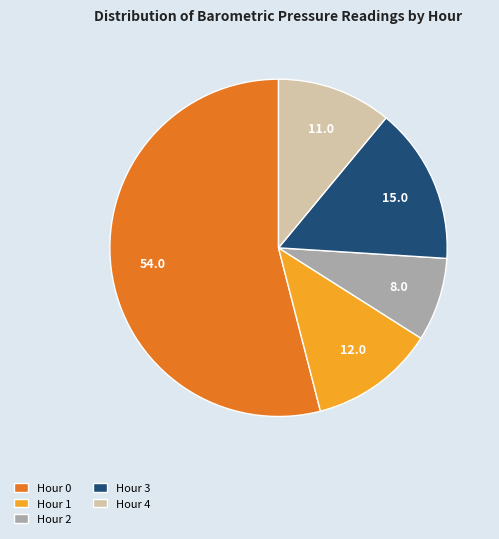

Is the sum of Hour 2 and Hour 3 greater than half?

No